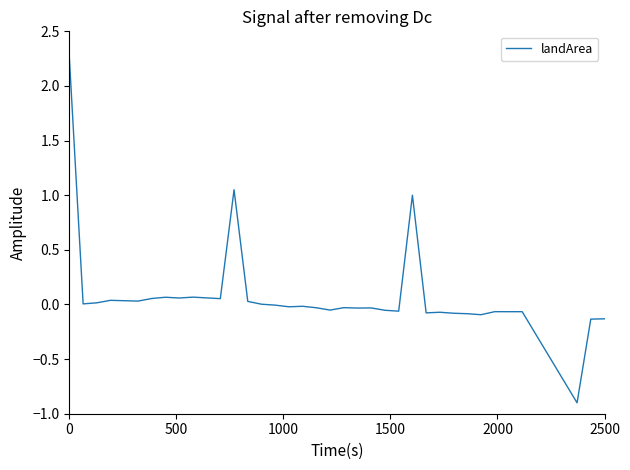

What is the smallest value displayed?

-0.9